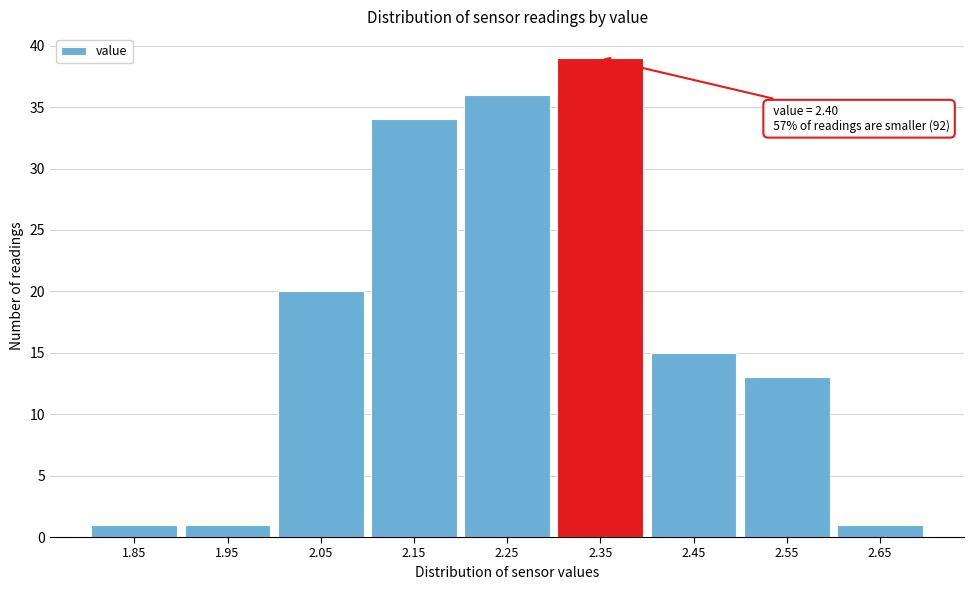

Reading right to left, transcribe all the data shown in this chart.

1	13	15	39	36	34	20	1	1